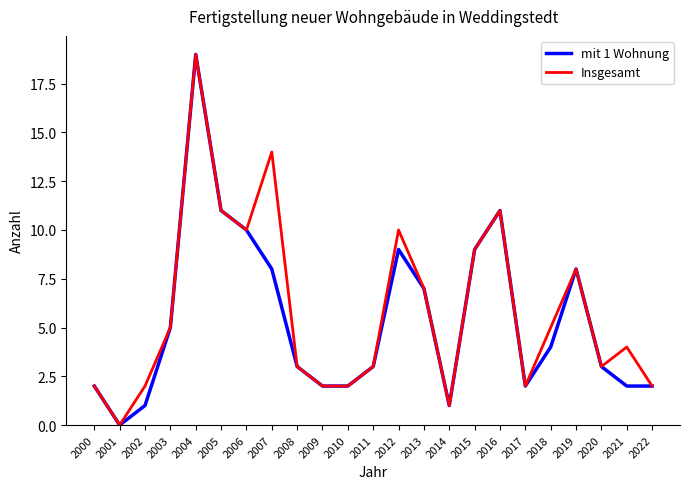

True or false: Insgesamt has a value of 7 at 2005.

False